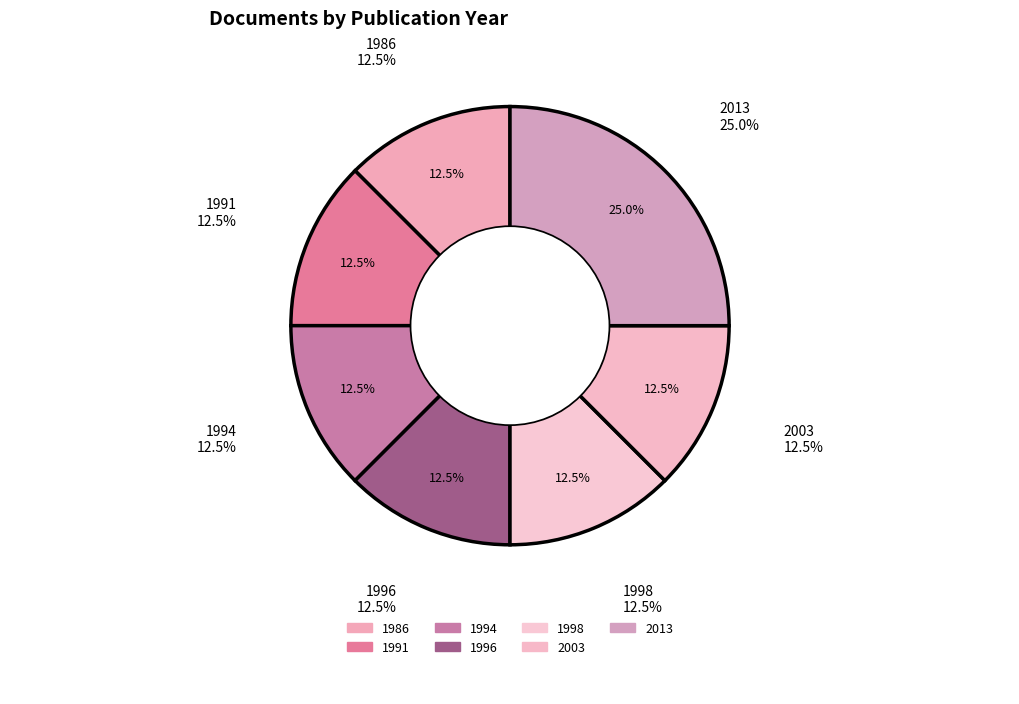

Count the number of slices in the pie.

7